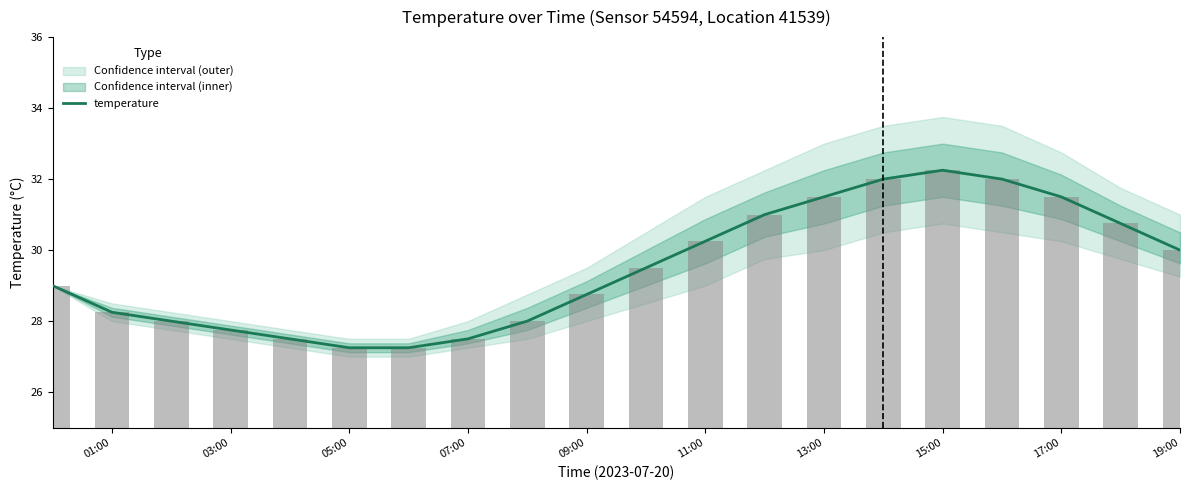

How many bars are there in total?

20